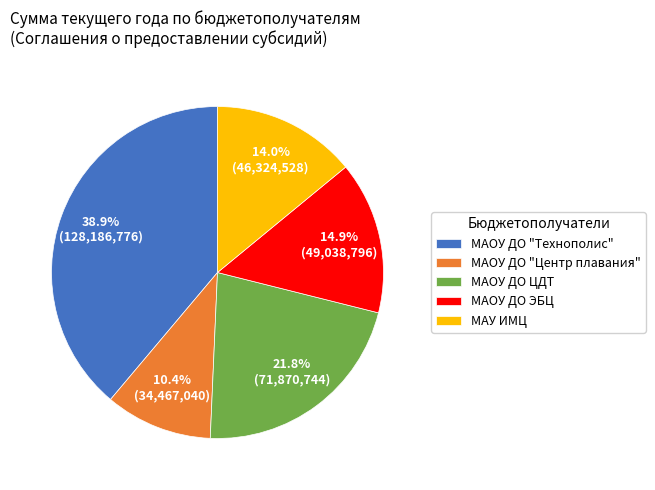

What percentage is NOT represented by МАУ ИМЦ?

86.0%